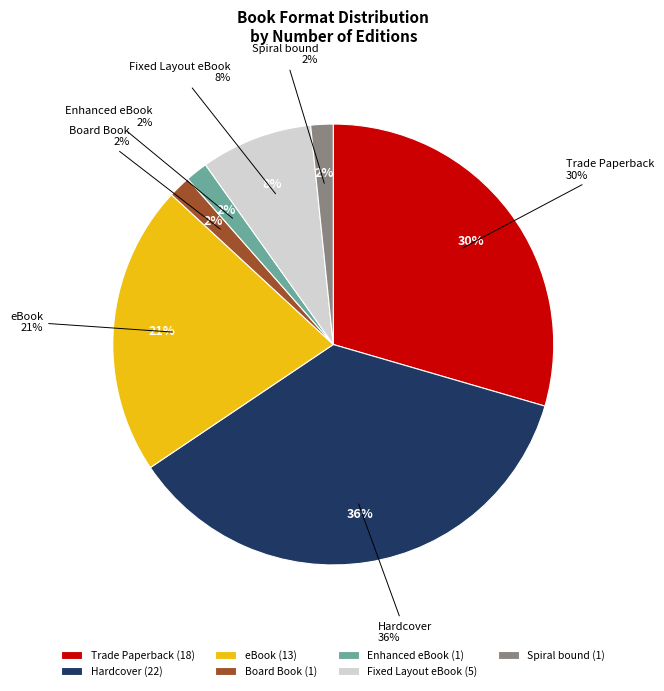

What is the change in value from eBook to Enhanced eBook?

-12